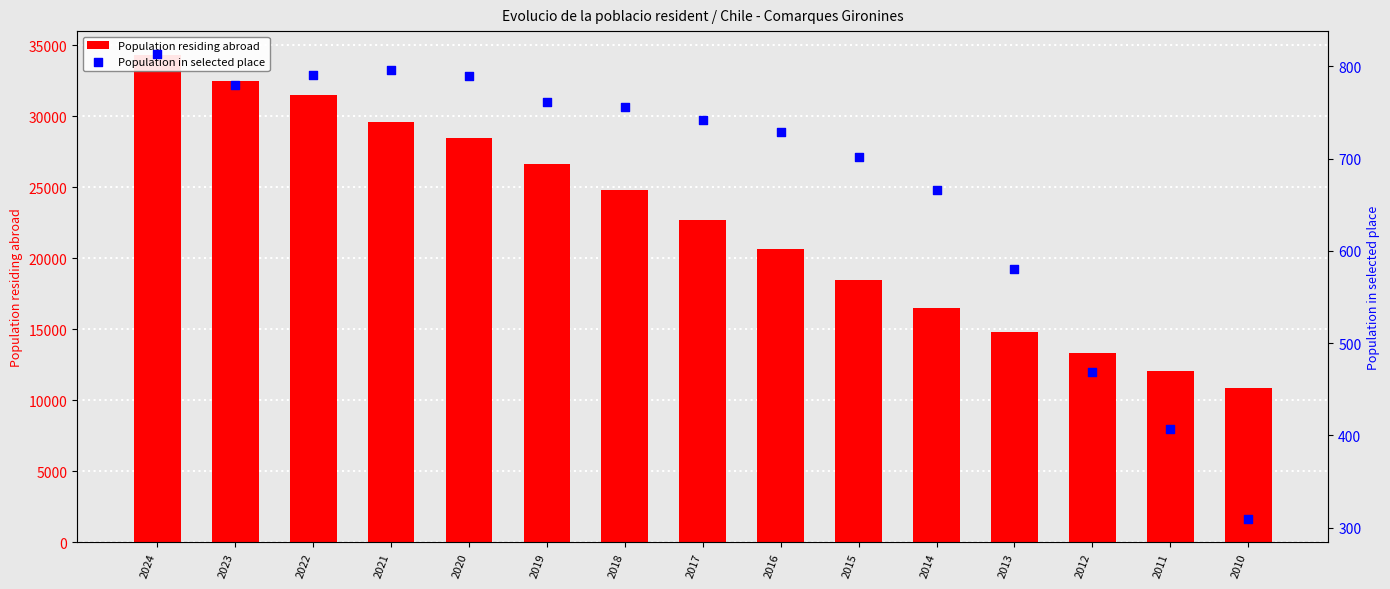

What are all the series names shown in the legend?

Population residing abroad, Population in selected place